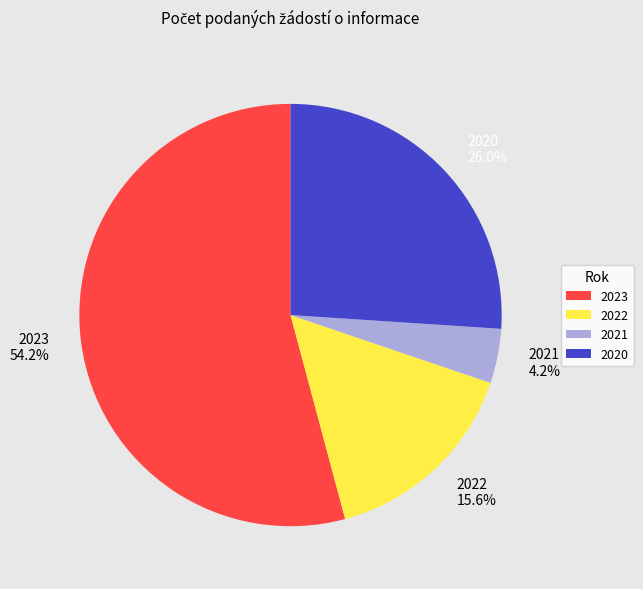

Between 2020 and 2021, which is larger?

2020